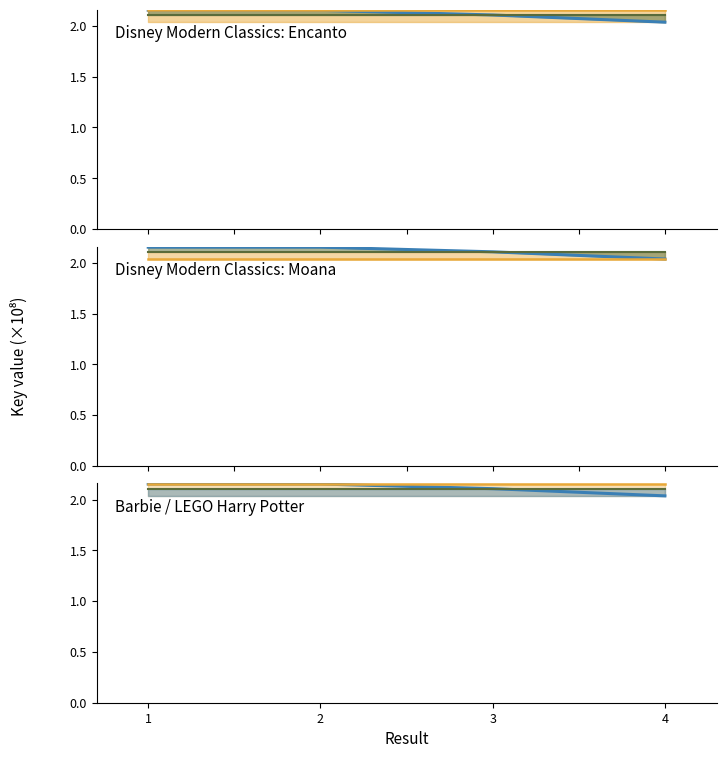

Which has a higher value, 4 or 3?

3